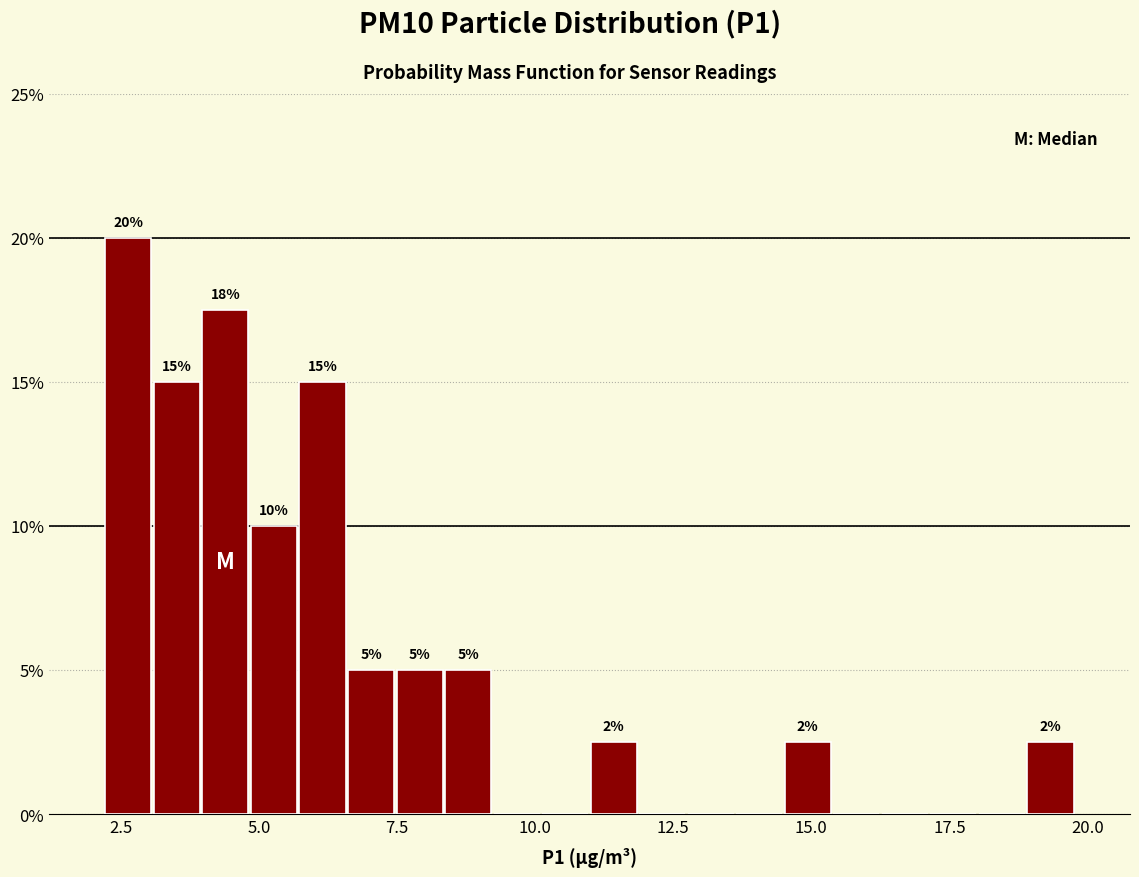

Read against the x-axis, roughly where is the centre of the tallest bar?

2.5